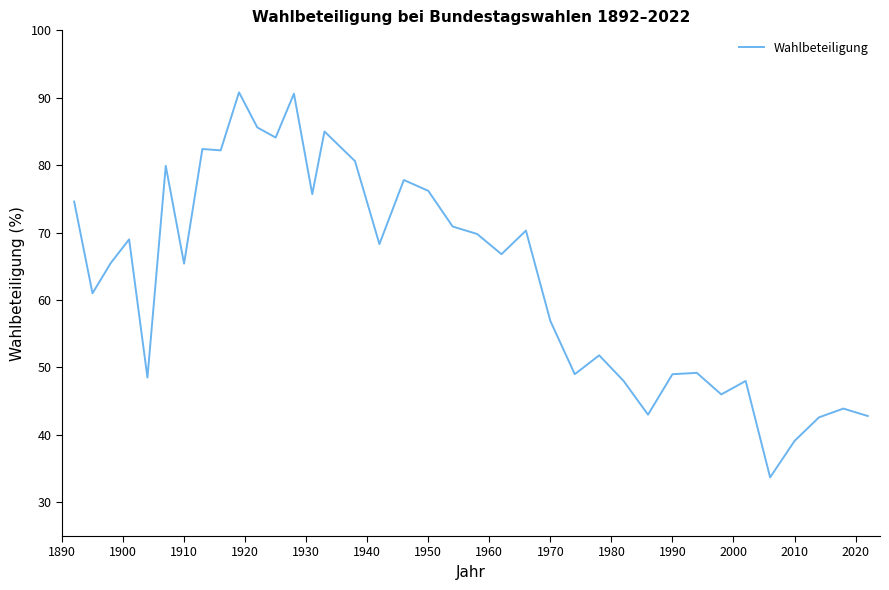

What is the difference between the maximum and minimum values?

57.1